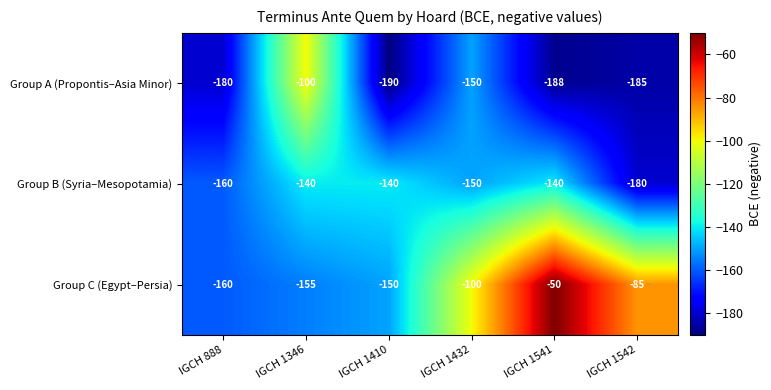

What is the maximum value shown in the chart?

-50